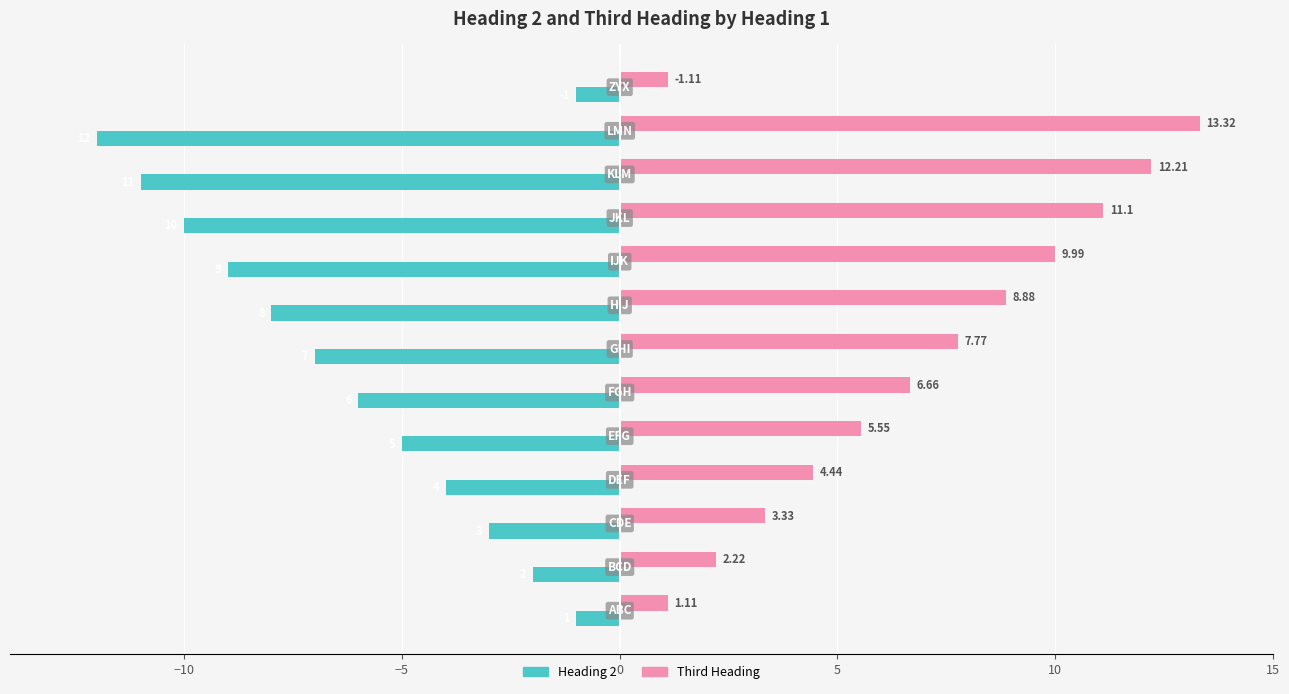

What is the average value of the Heading 2 series?

-6.1